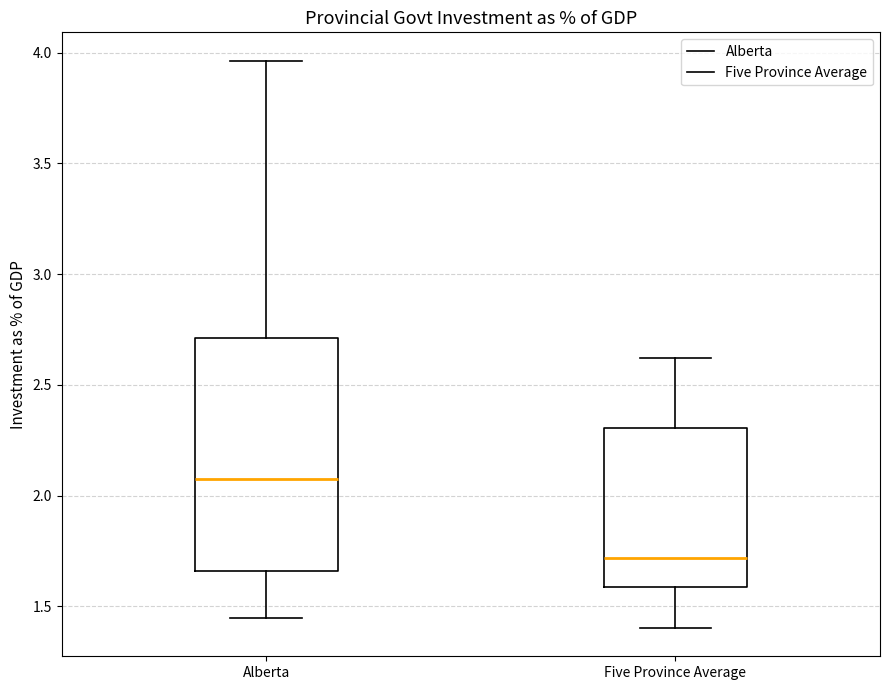

Which box is the tallest, from its lower edge to its upper edge?

Alberta